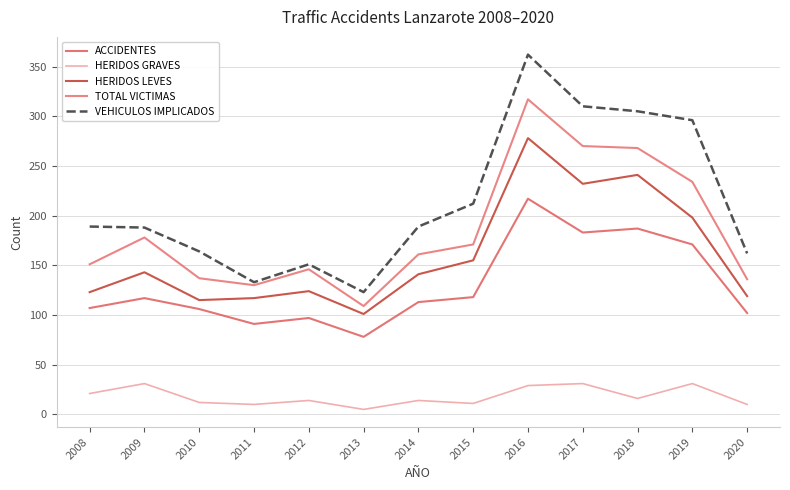

Which series has the widest spread of values?

VEHICULOS IMPLICADOS